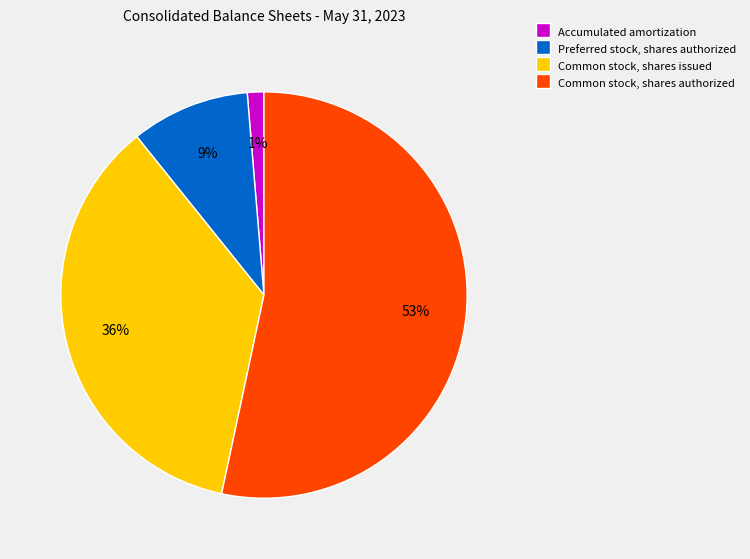

How many segments does this pie chart have?

4